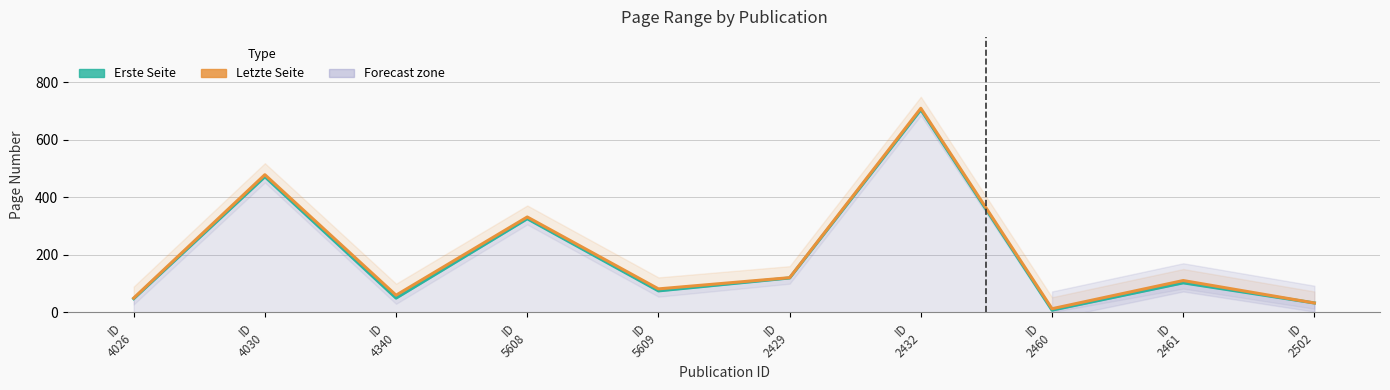

True or false: Letzte Seite and Erste Seite cross at least once.

False